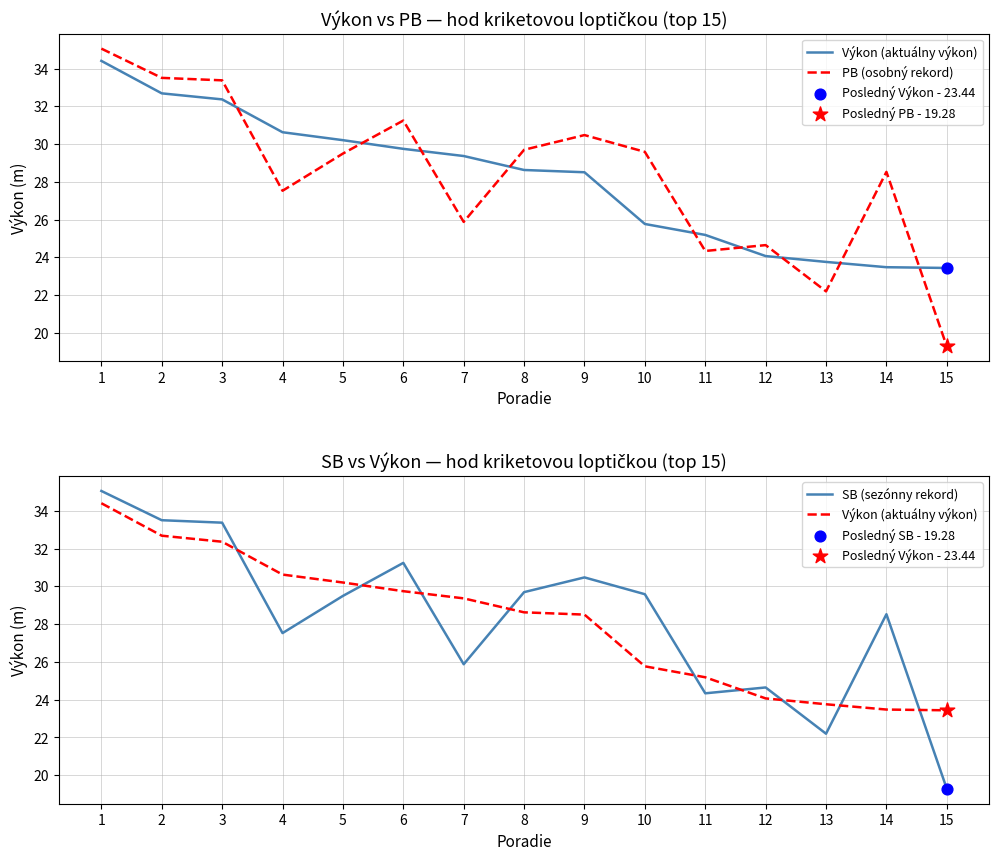

Which series has the largest total across all categories?

PB (osobný rekord)